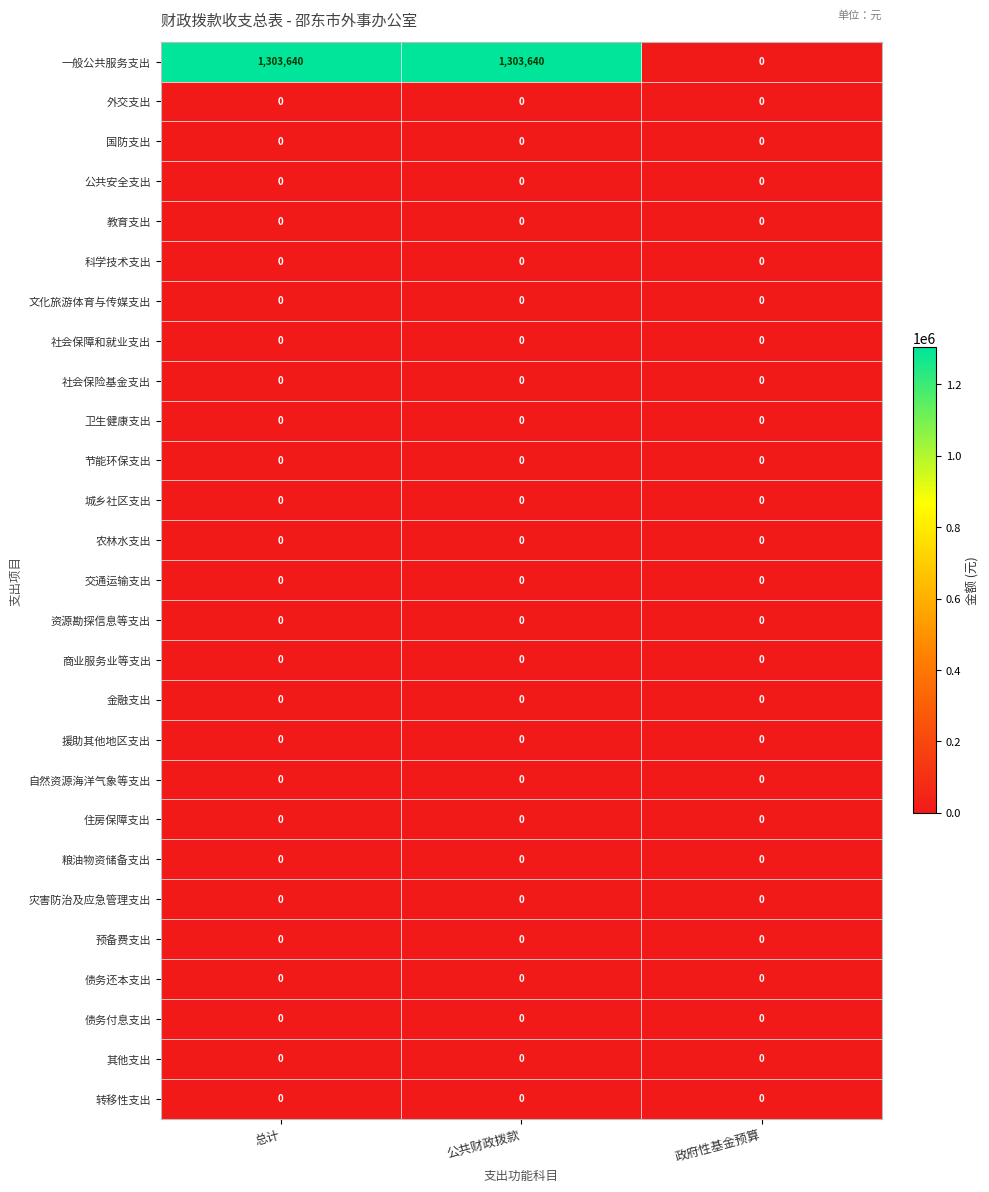

Which series has the largest range (max minus min)?

一般公共服务支出